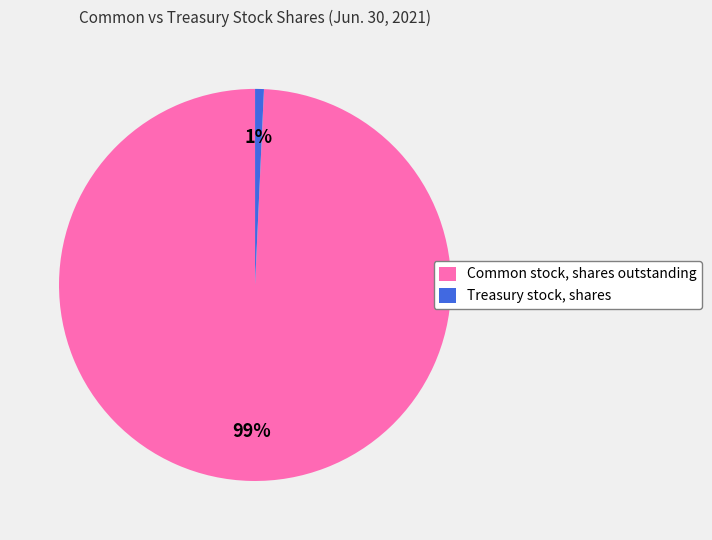

Which slice is the largest?

Common stock, shares outstanding